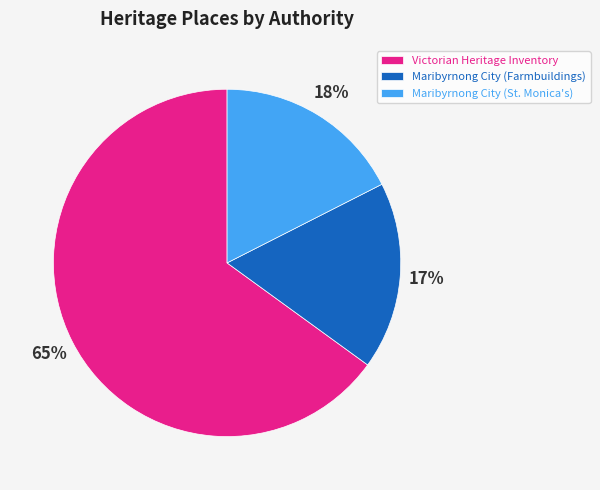

Approximately how many times larger is the value at Maribyrnong City (St. Monica's) compared to Victorian Heritage Inventory?

0.3